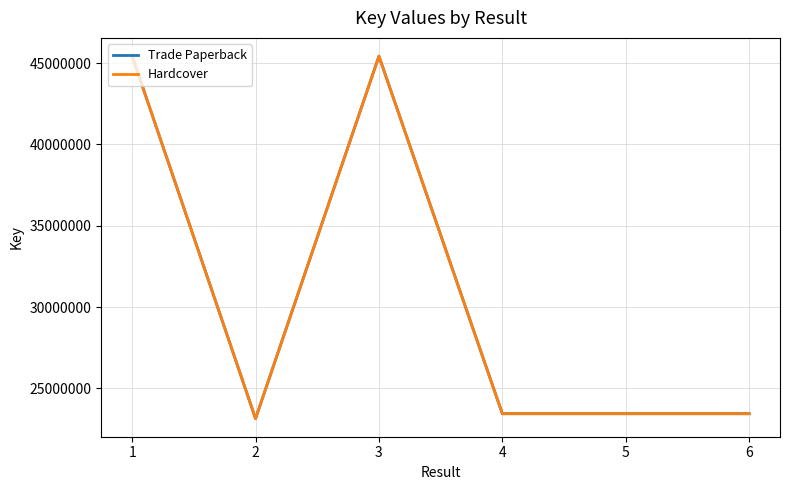

What is the total value across all series at 6?

46893564